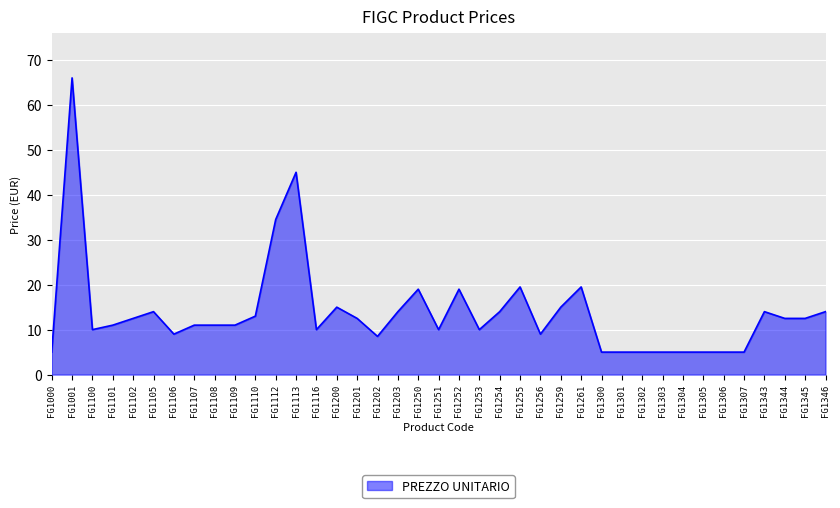

Where is the first local maximum?

FG1001